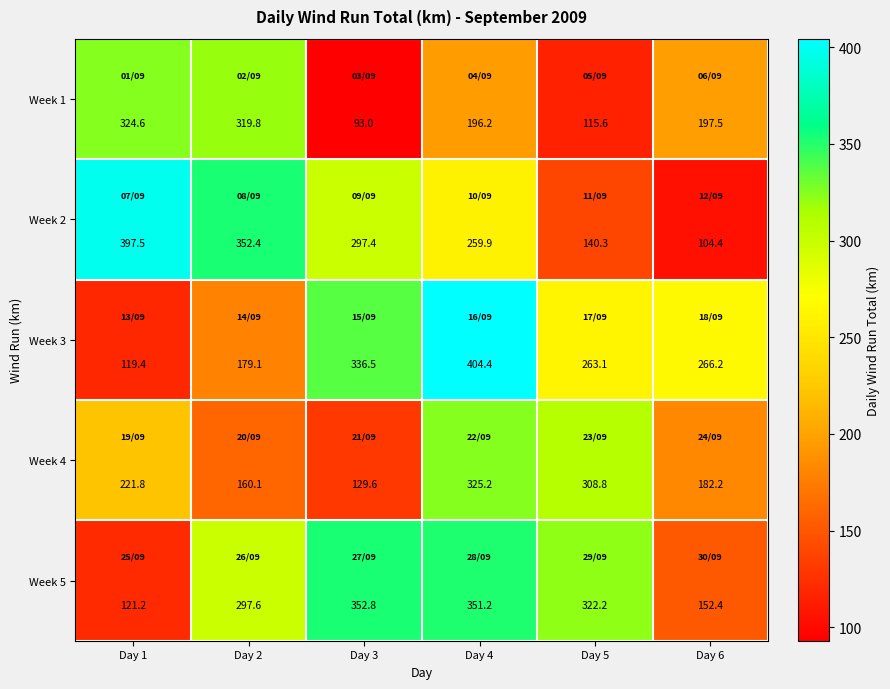

How many data points does each series have?

6